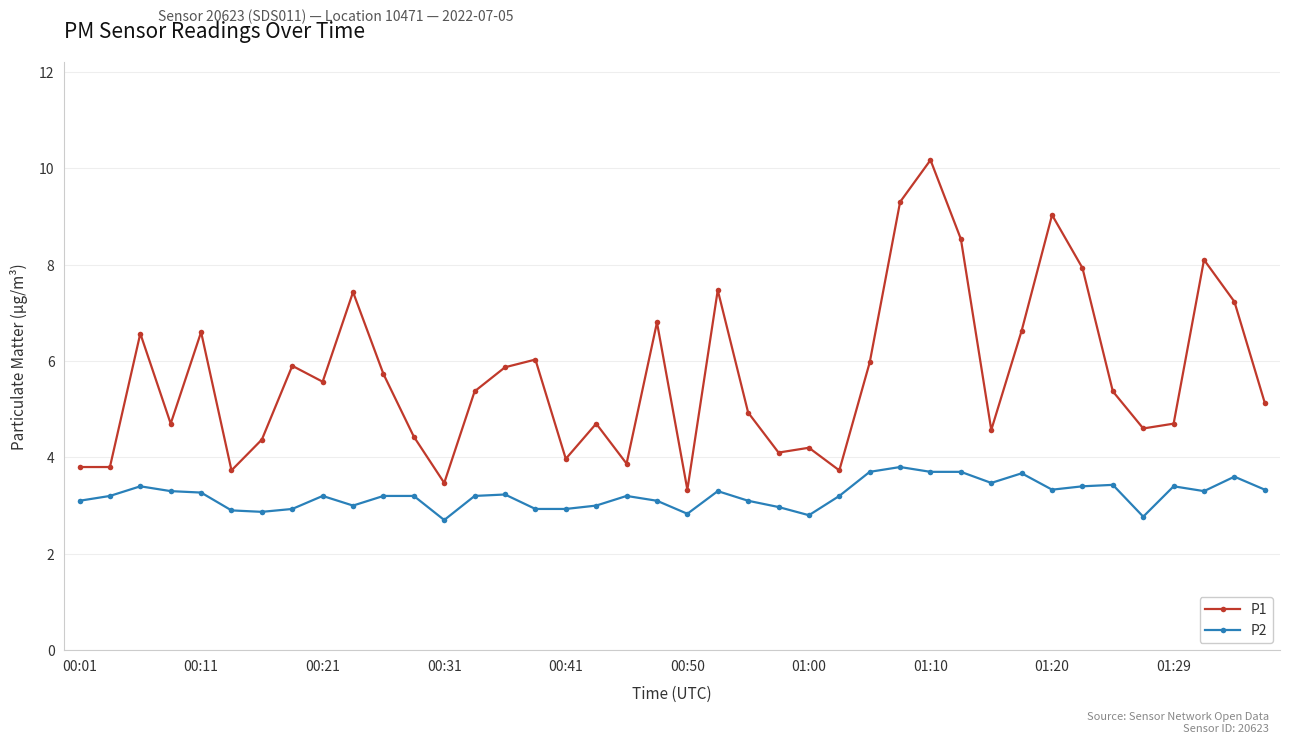

True or false: P2 and P1 intersect in this chart.

False